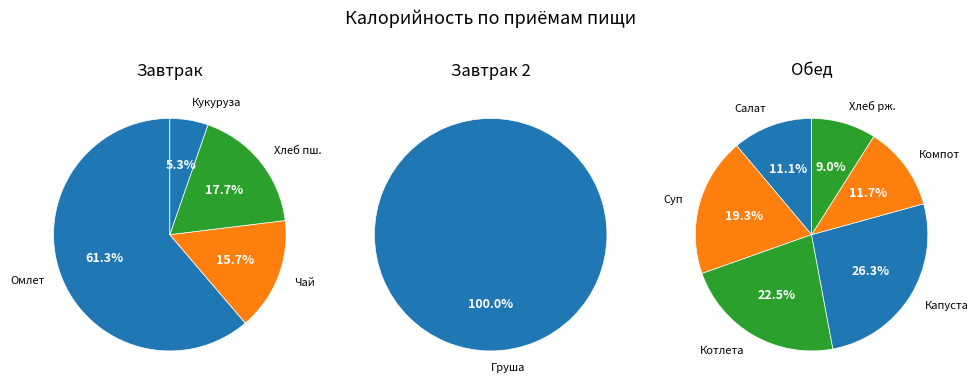

Does Чай с сахаром represent more than half of the total?

No